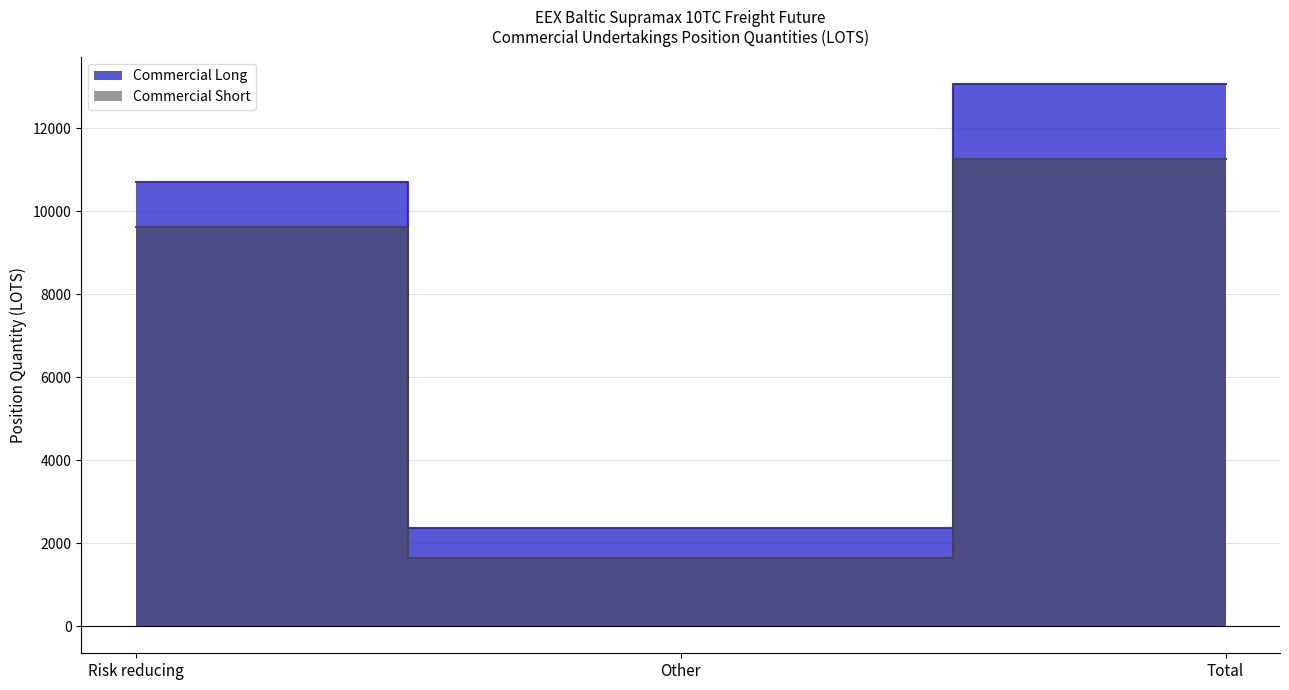

How many lines are shown in the chart?

2